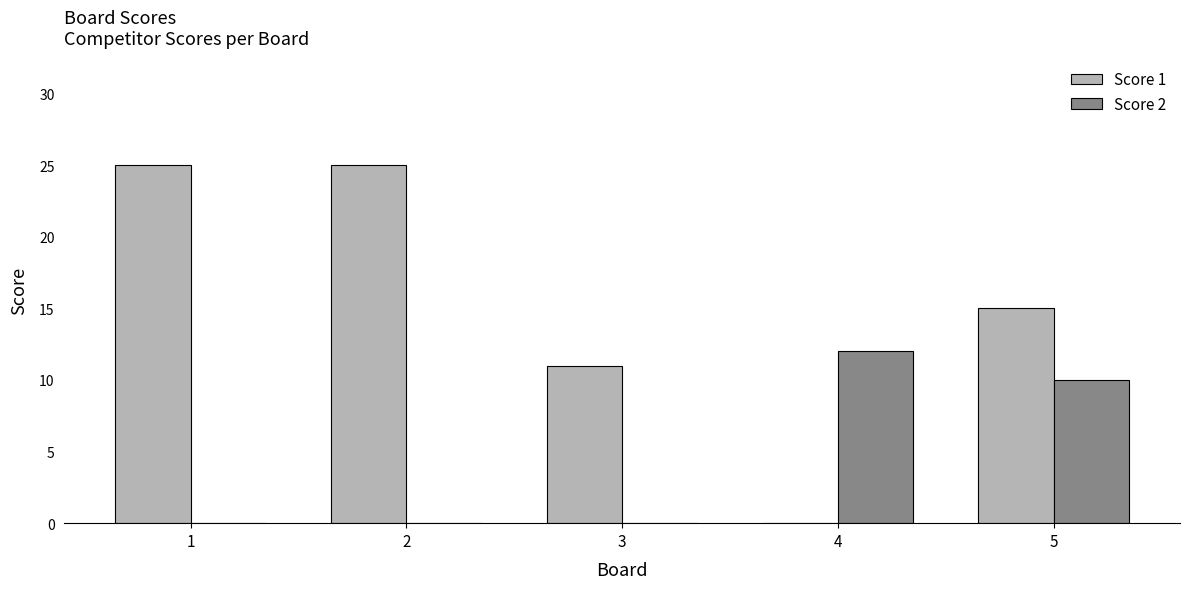

True or false: Score 1 has a value of 4 at 3.

False